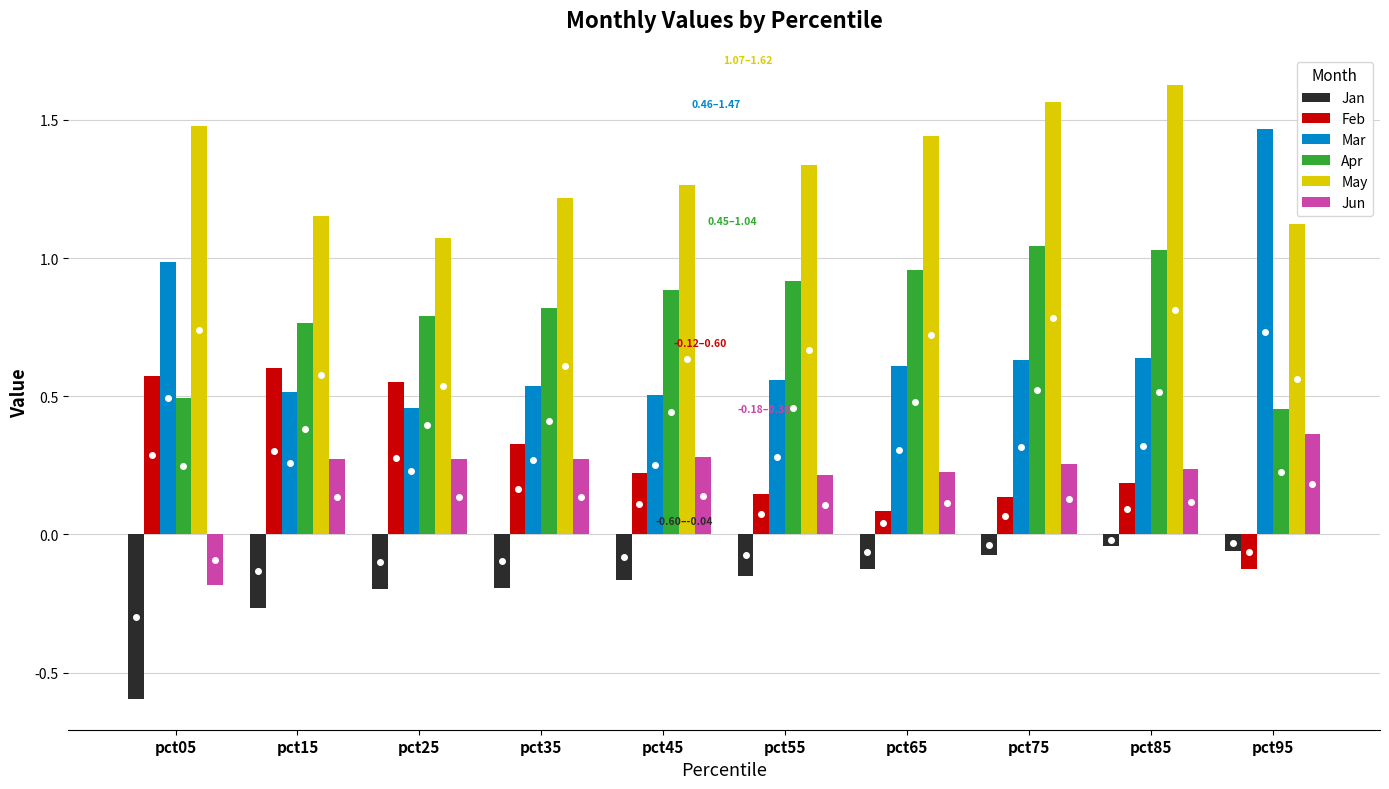

What is the total value across all series at pct65?

3.2